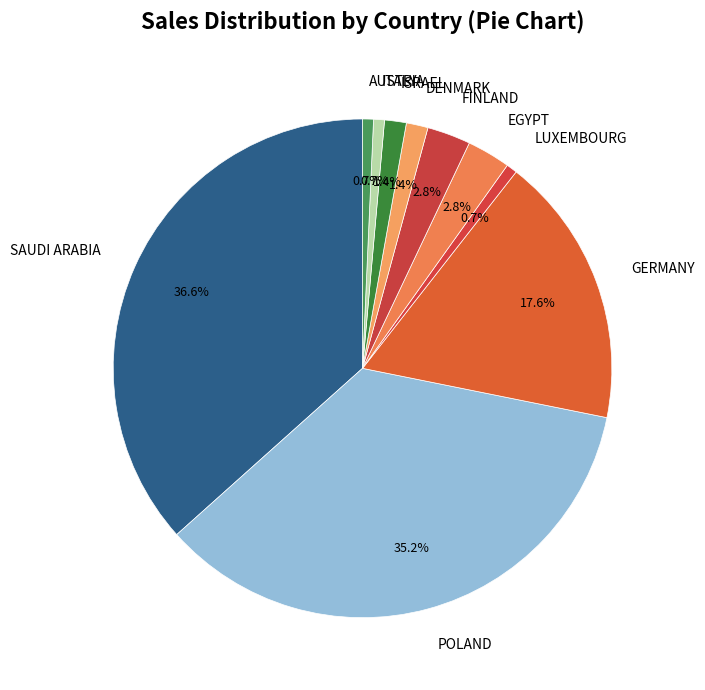

Does ITALY account for over 50% of the chart?

No